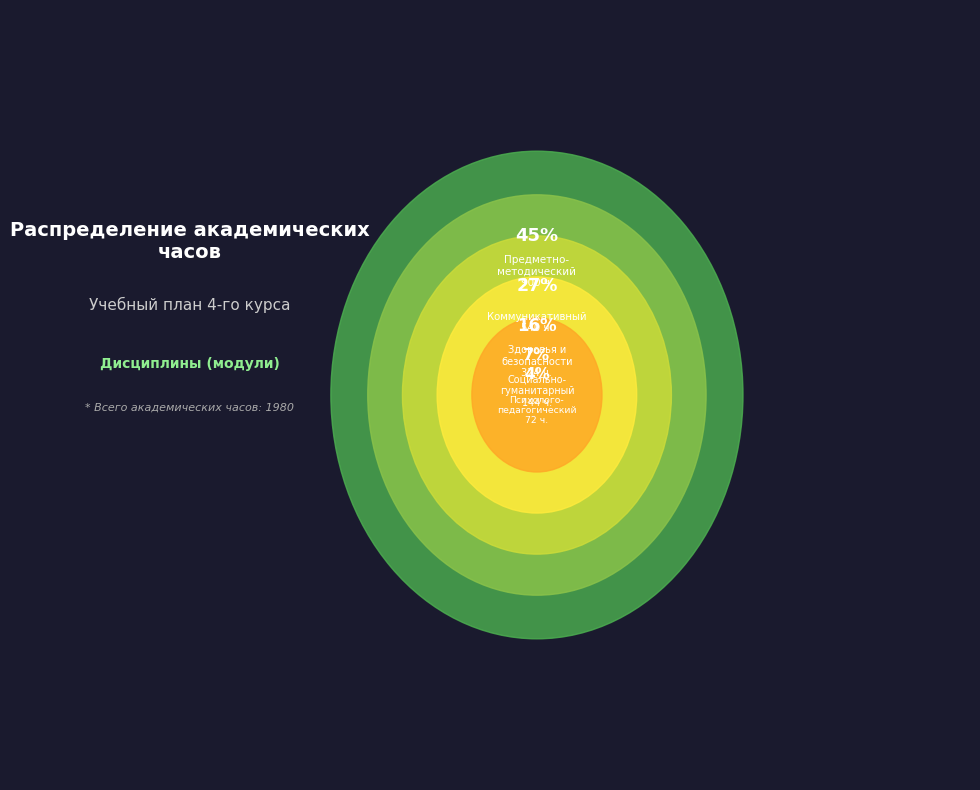

Which slice is the smallest?

Психолого-педагогический модуль